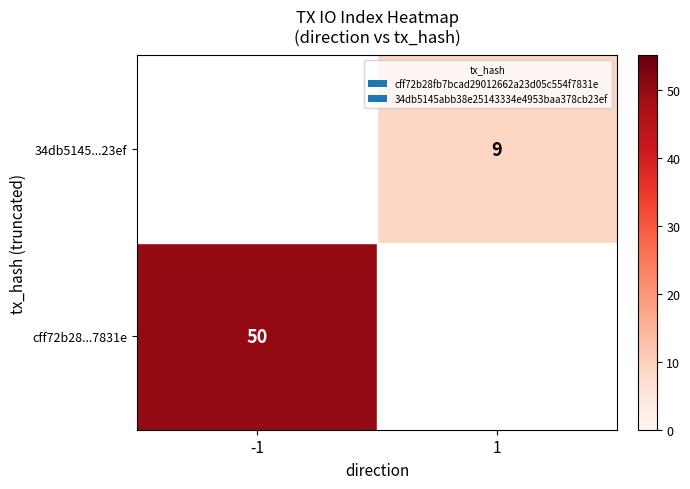

At which category is the sum across all series the highest?

-1